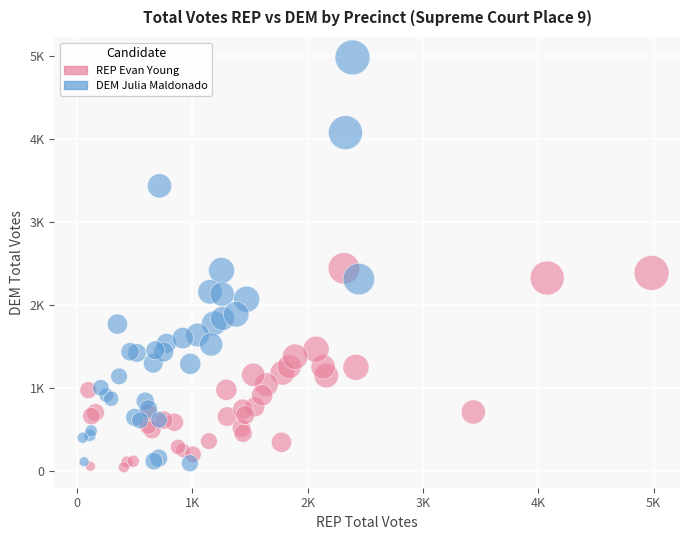

Which series contains the lowest Y value?

REP Evan Young